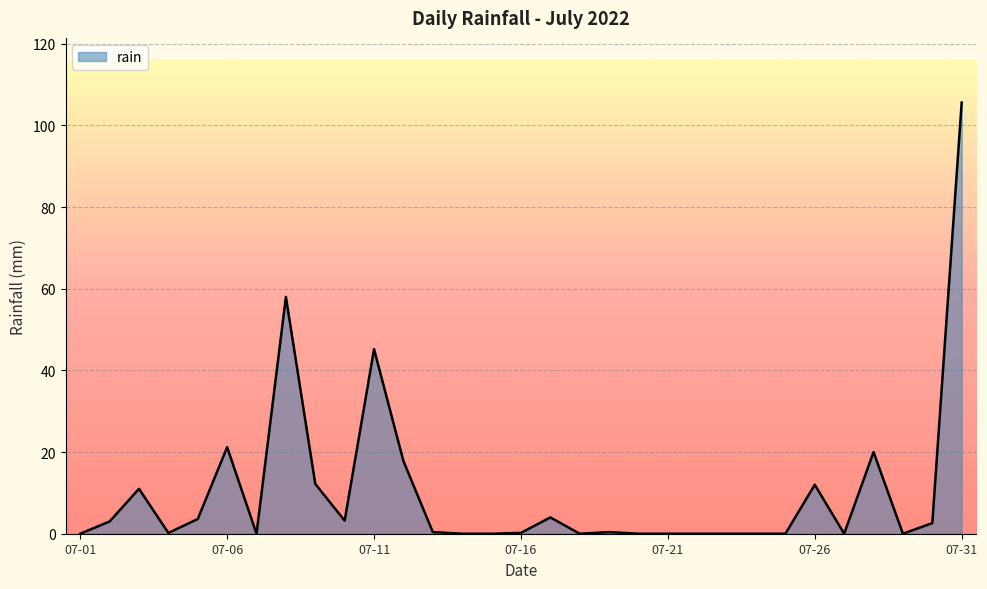

What is the maximum value shown in the chart?

105.6